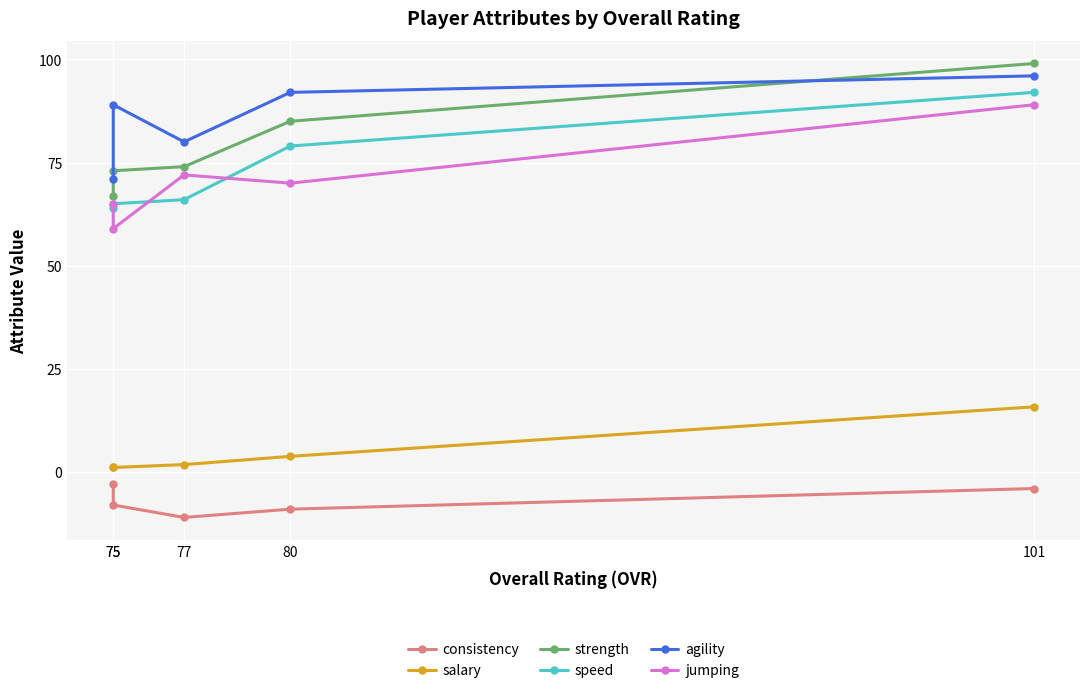

Between 75 and 75, which is larger?

75